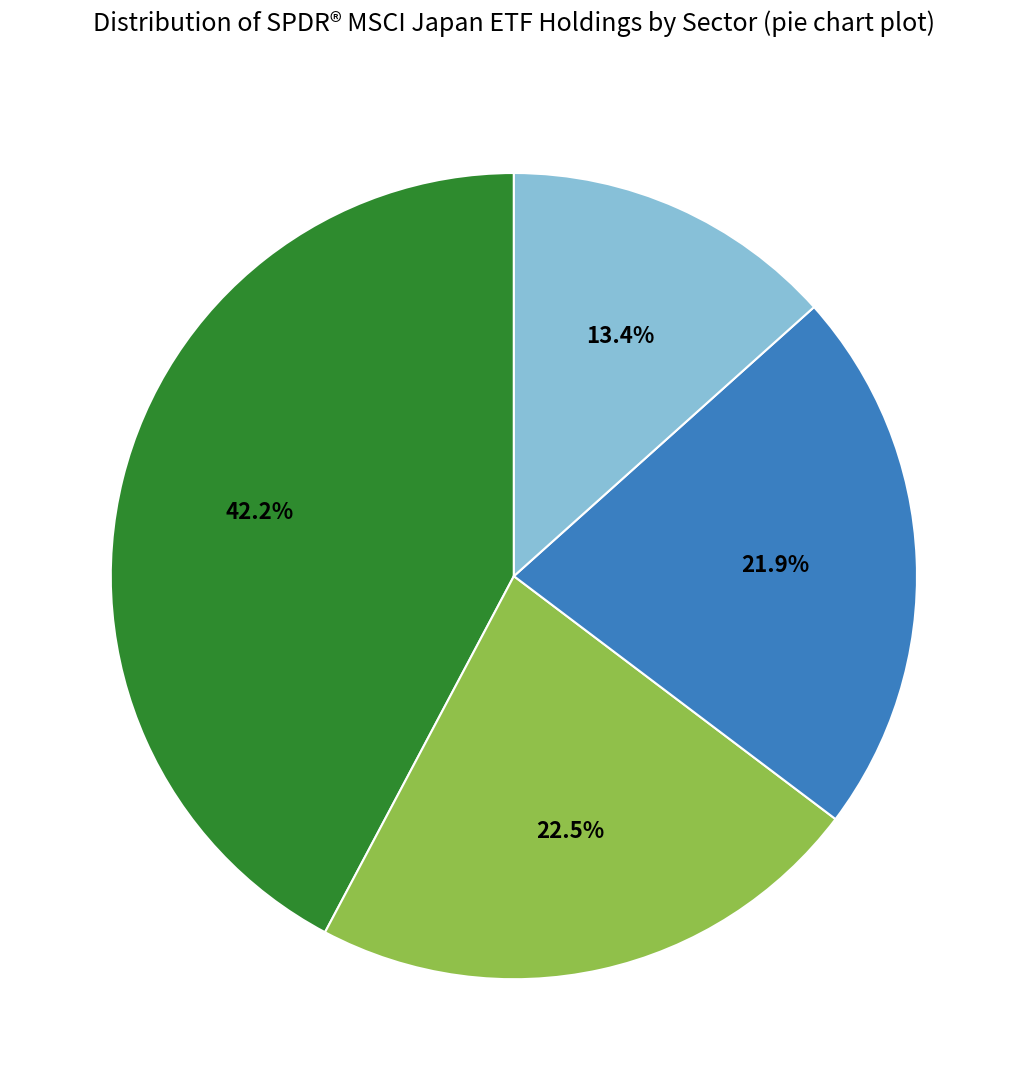

Does any single category account for the majority?

No